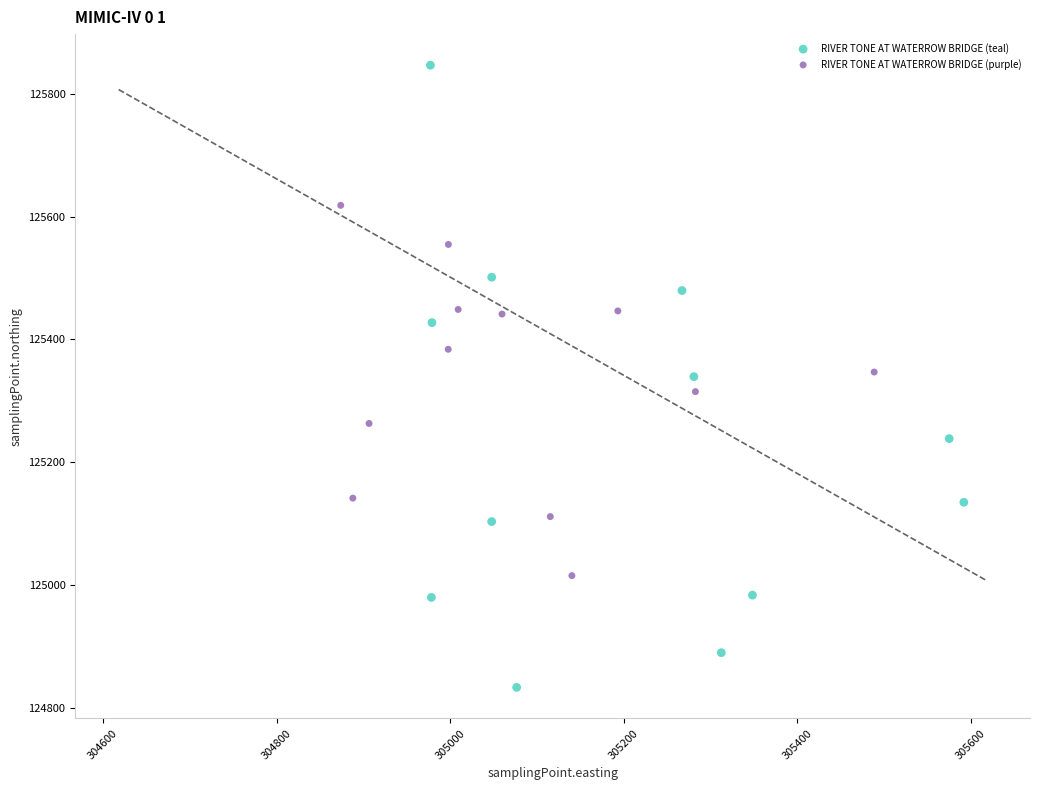

Which series reaches the maximum Y coordinate?

RIVER TONE AT WATERROW BRIDGE (teal)